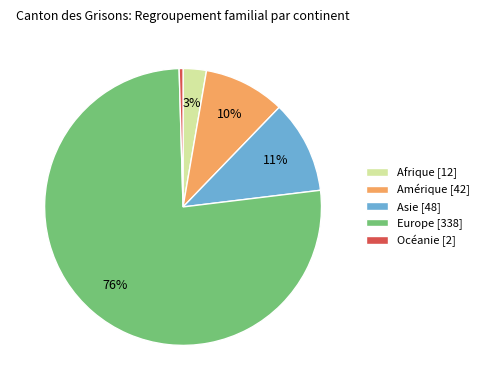

Is there a majority slice in this chart?

Yes